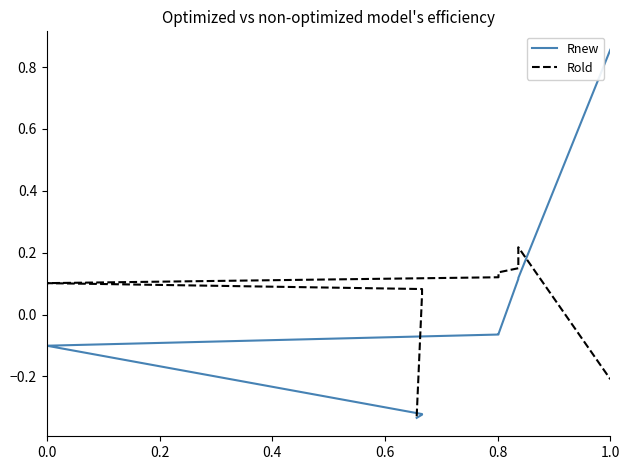

The value of Rnew at 6 is 0.1. True or false?

False